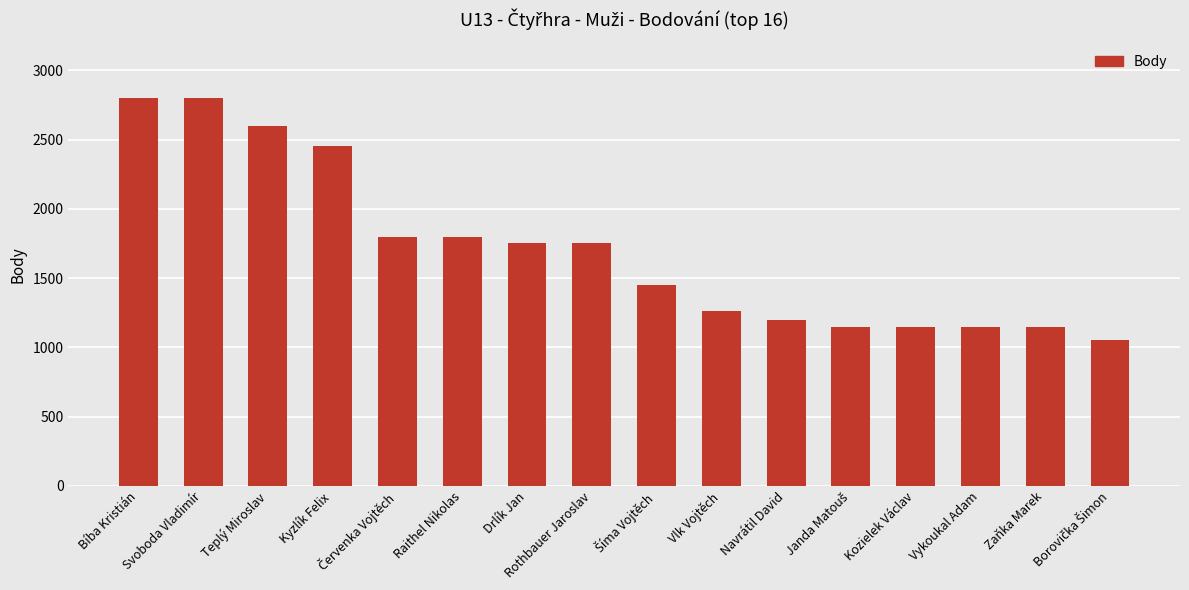

What is the value of the 4th bar from the left?

2450